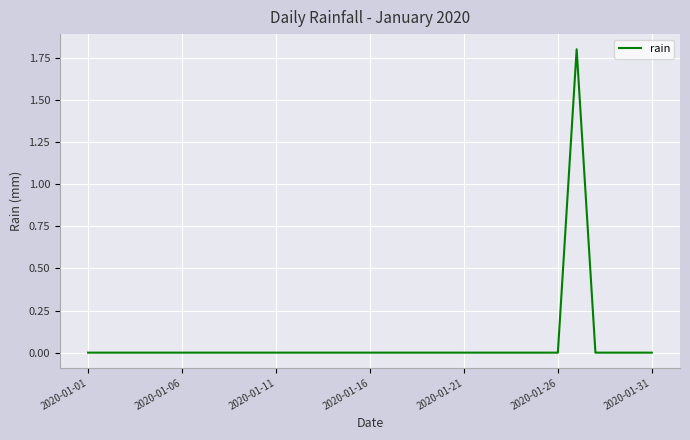

What is the difference between the maximum and minimum values?

1.8